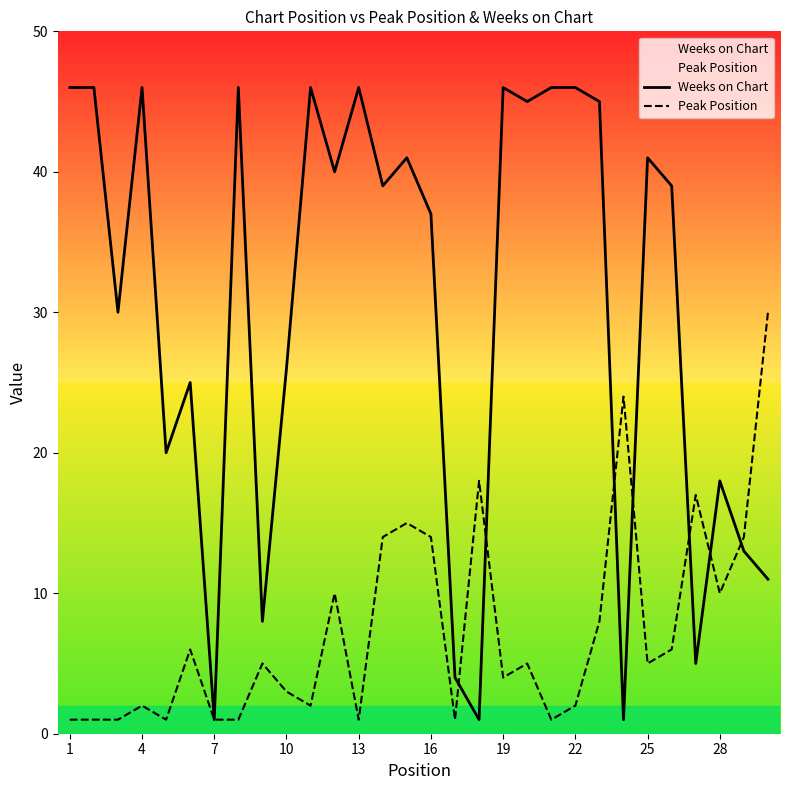

The Weeks on Chart series shows 46 at 1. True or false?

True